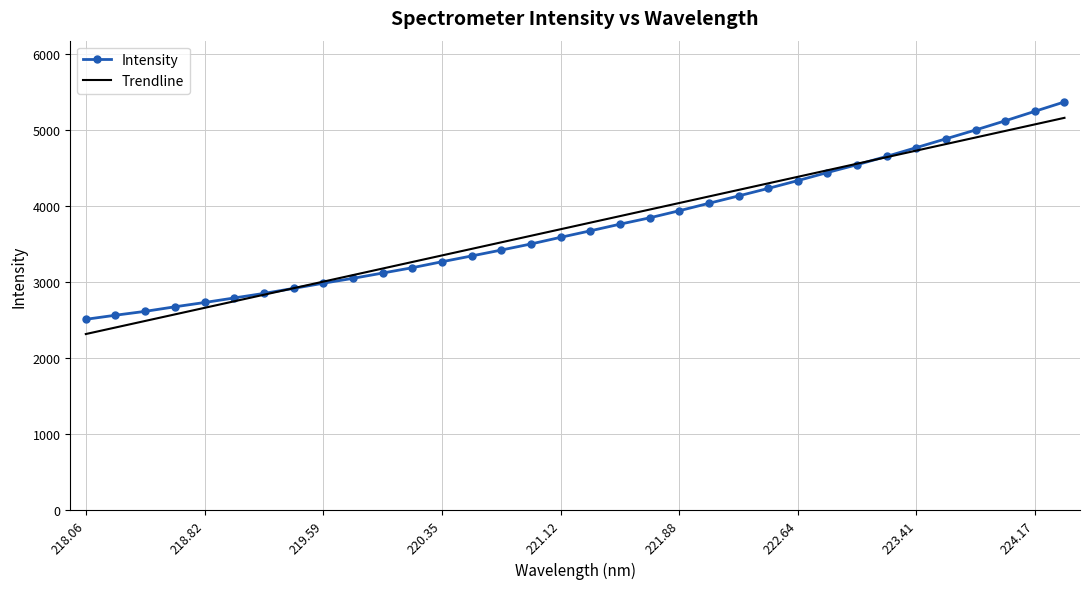

What is the maximum value for Trendline?

5161.0